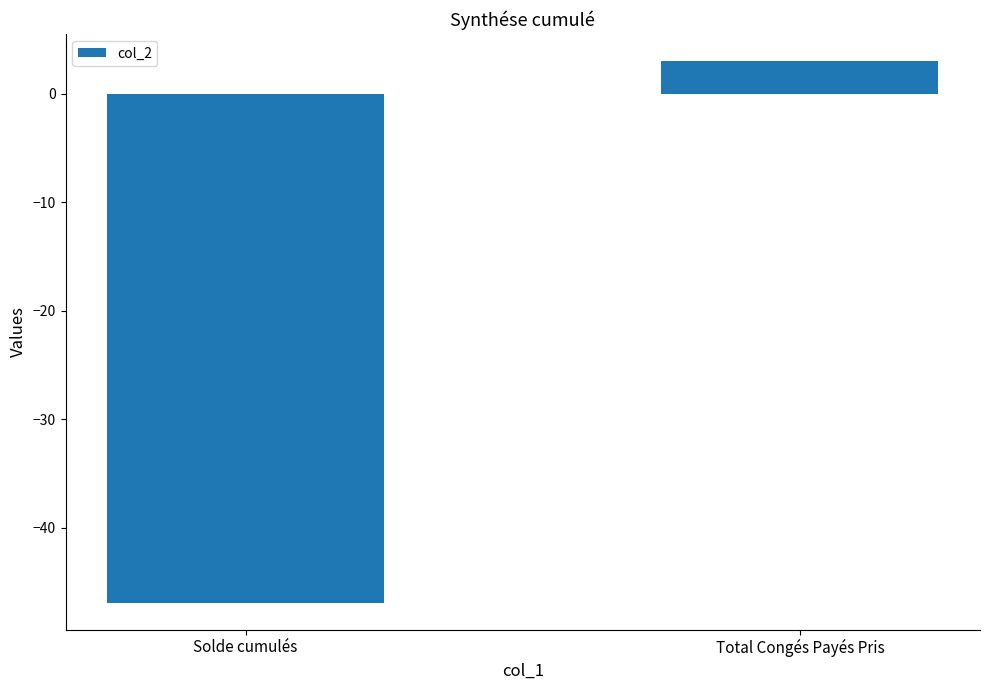

List the labels in order of value, largest first.

Total Congés Payés Pris, Solde cumulés